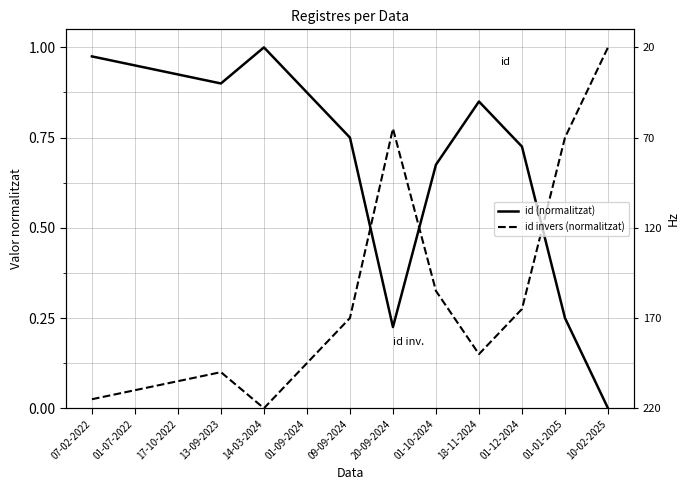

What is the total value across all series at 18-11-2024?

1.0